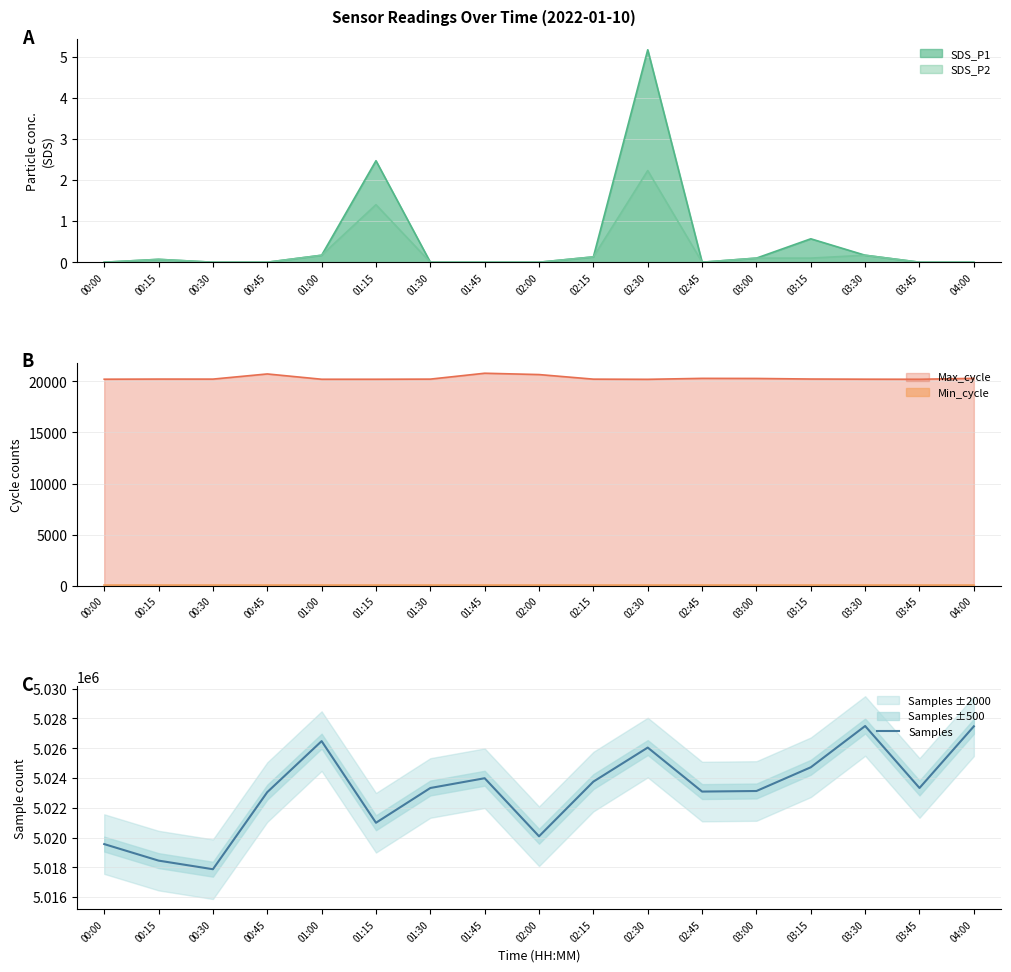

Rank the categories by value from highest to lowest.

03:30, 04:00, 01:00, 02:30, 03:15, 01:45, 02:15, 03:45, 01:30, 03:00, 02:45, 00:45, 01:15, 02:00, 00:00, 00:15, 00:30